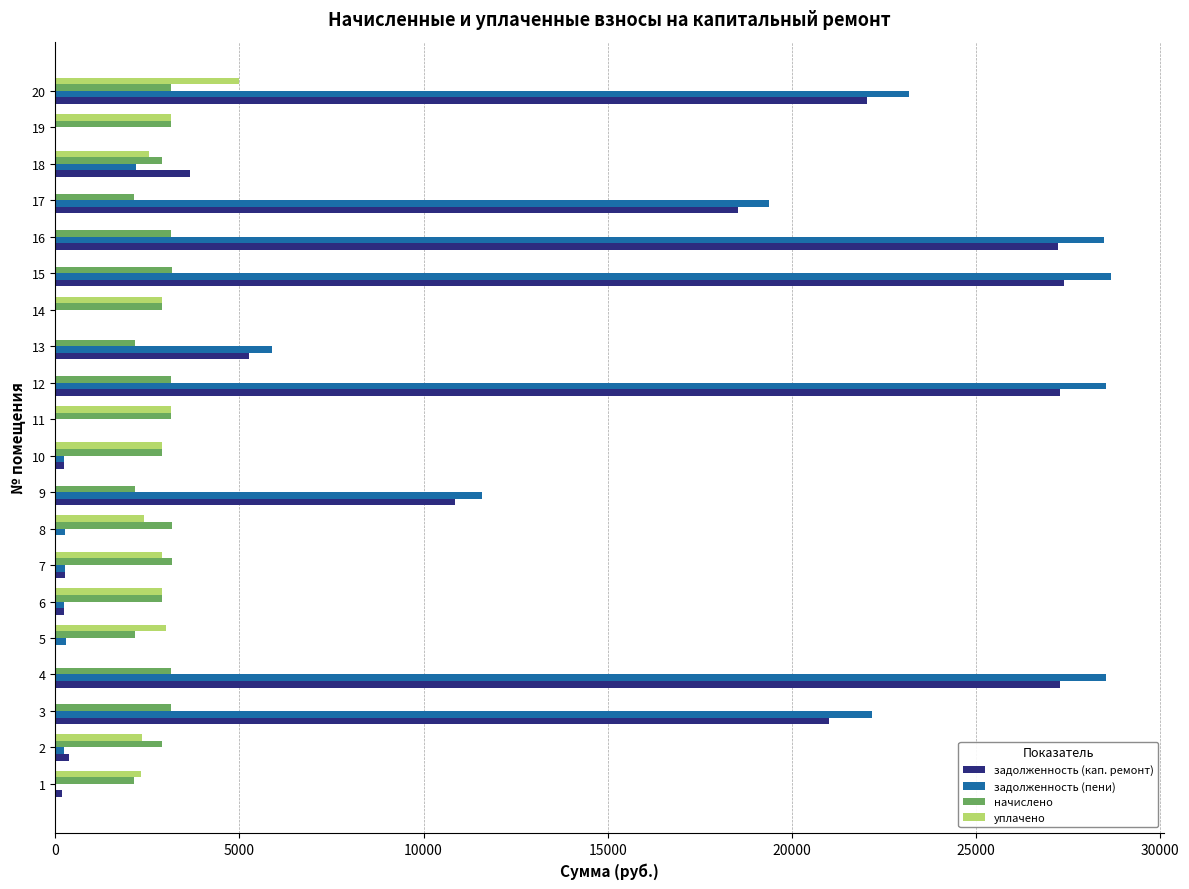

What is the spread (max minus min) of values at 12?

28543.1